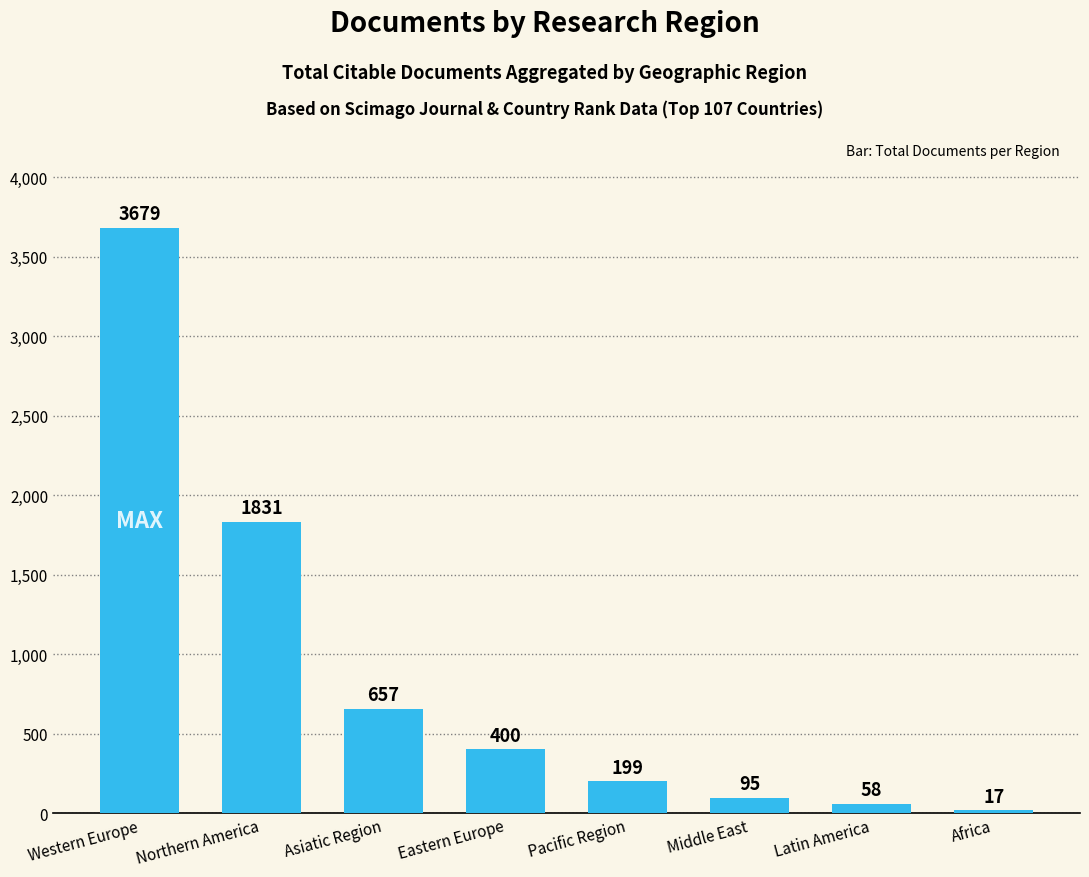

List the labels in order of value, smallest first.

Africa, Latin America, Middle East, Pacific Region, Eastern Europe, Asiatic Region, Northern America, Western Europe